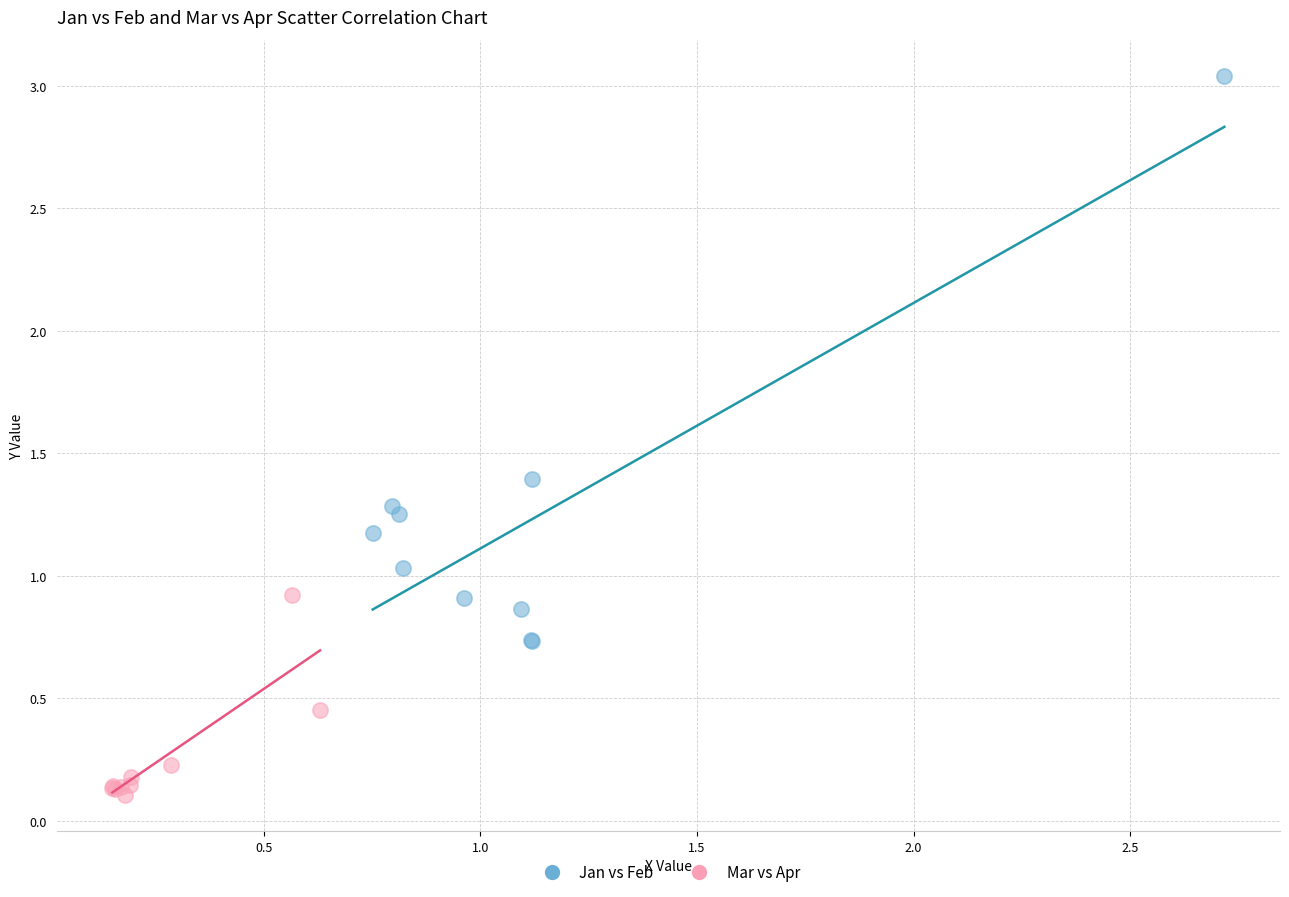

Which series contains the highest Y value?

Jan vs Feb